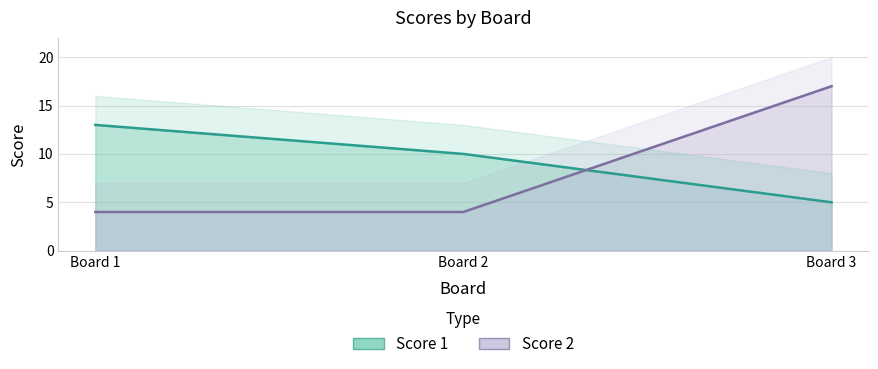

Rank the categories by Score 2 value from highest to lowest.

Board 3, Board 1, Board 2